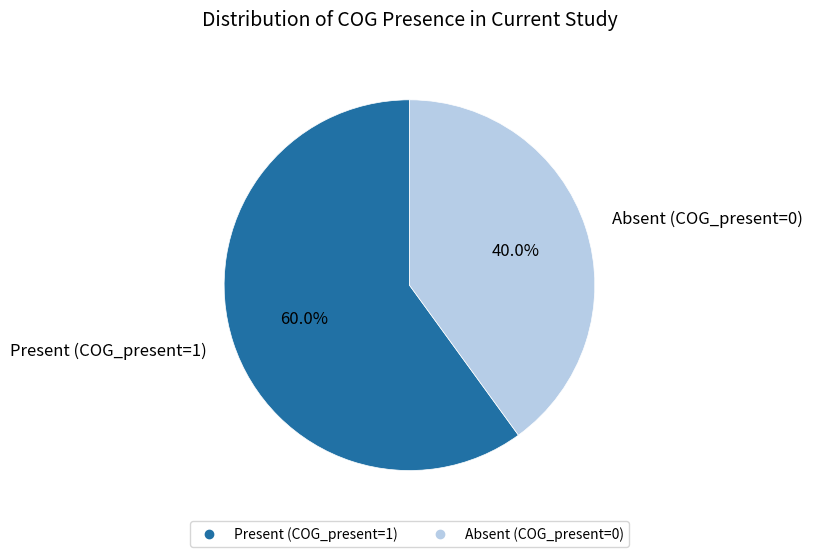

Is there a majority slice in this chart?

Yes